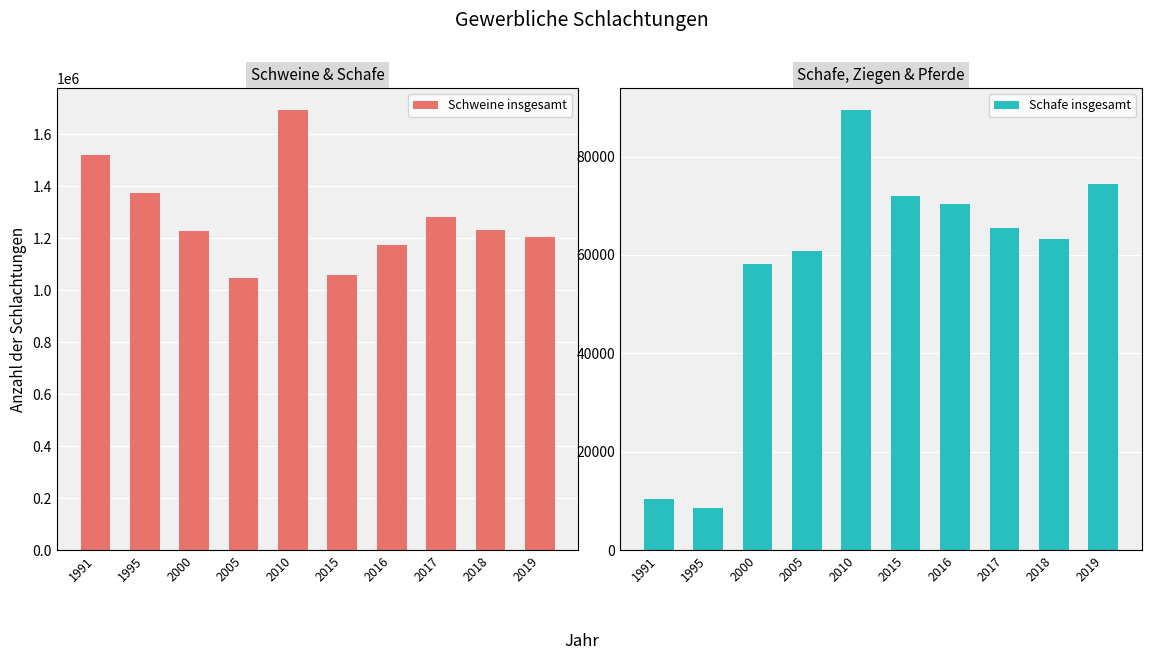

What are all the series names shown in the legend?

Schweine insgesamt, Schafe insgesamt